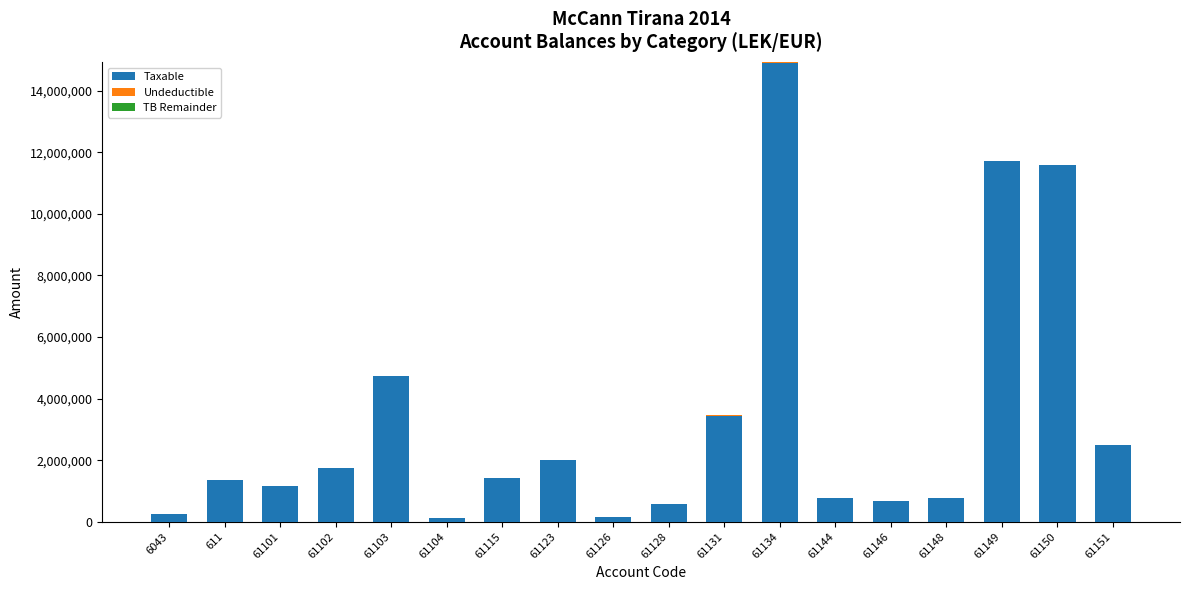

Is it true that Taxable equals 4419389.8 at 61134?

False